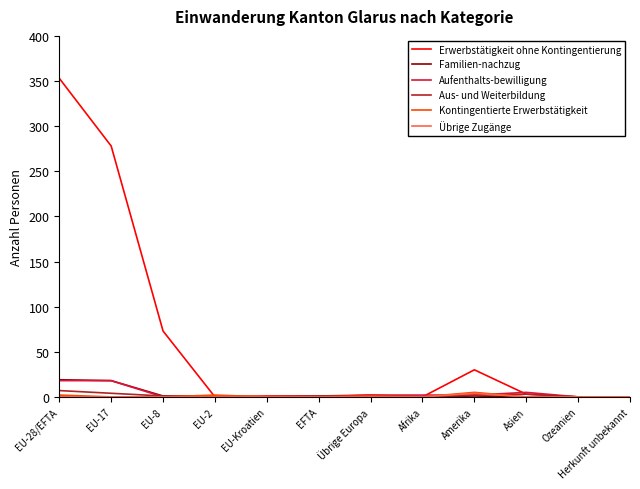

At how many categories does at least one series exceed 210?

2